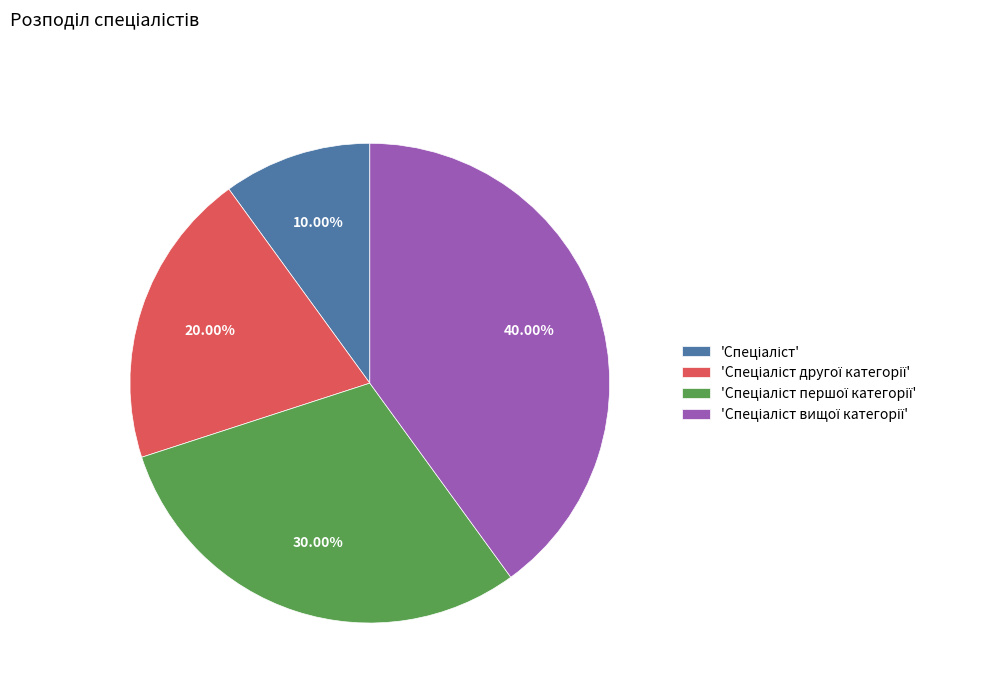

Is there any slice that represents more than half of the pie?

No